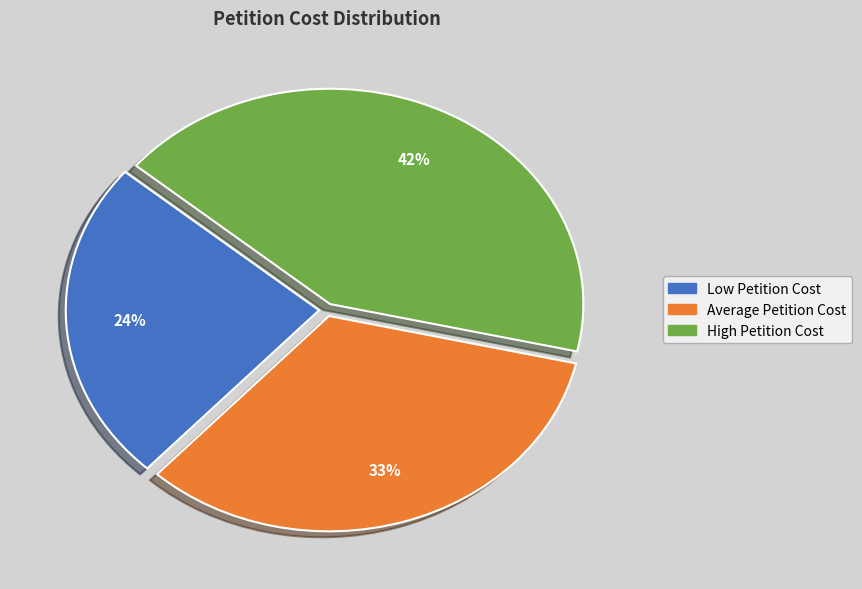

To the nearest percent, what percentage of the pie is Average Petition Cost?

33%